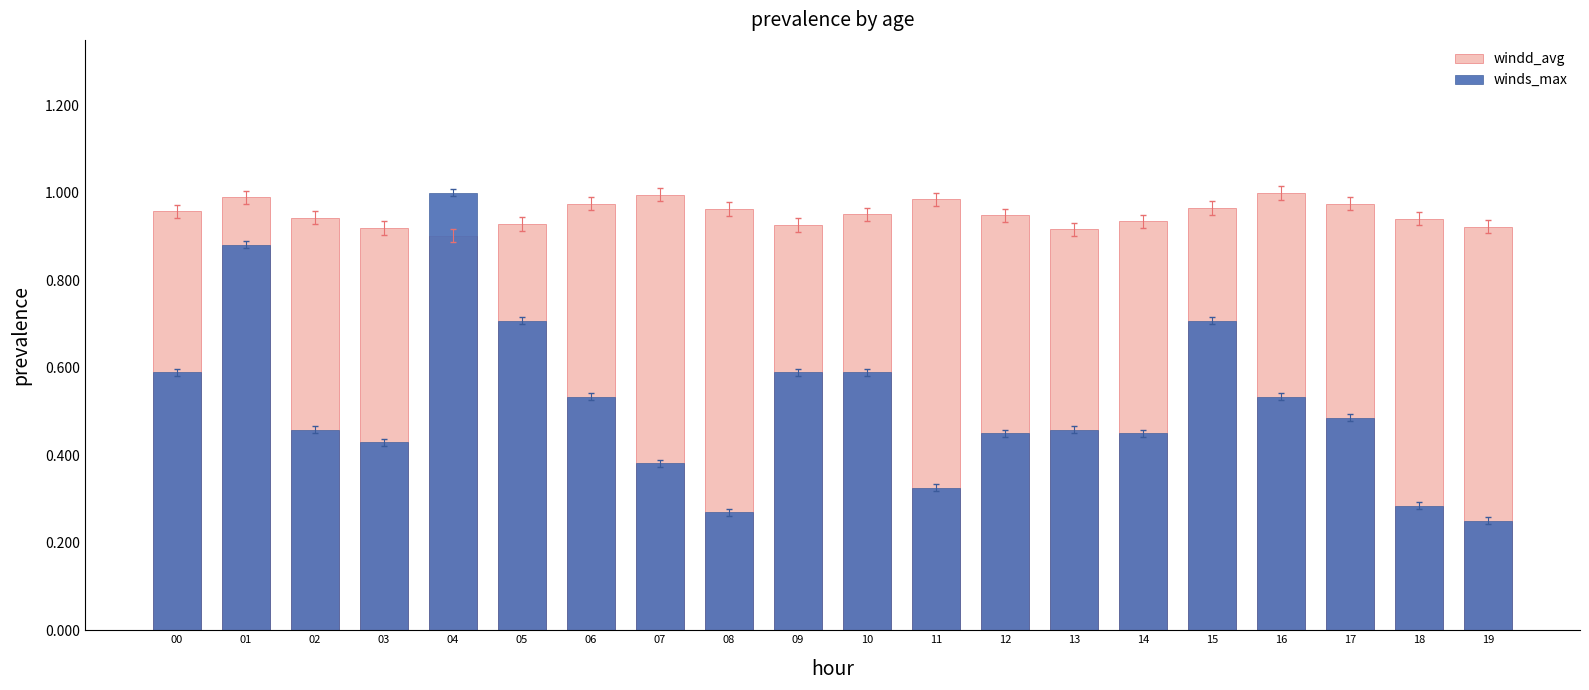

Is it true that windd_avg equals 0.4 at 02?

False